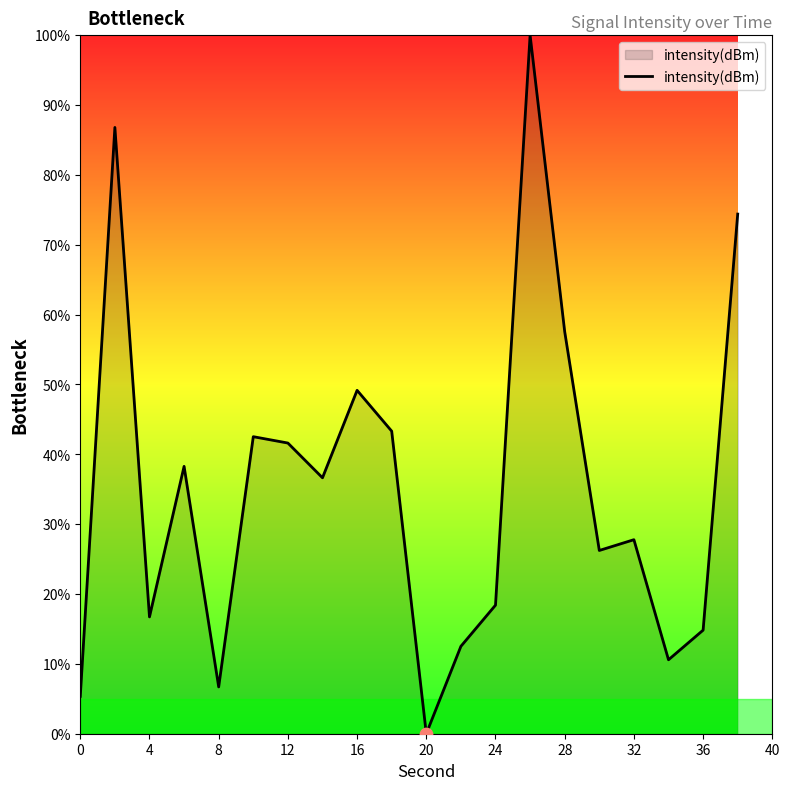

What is the maximum value shown in the chart?

100.0